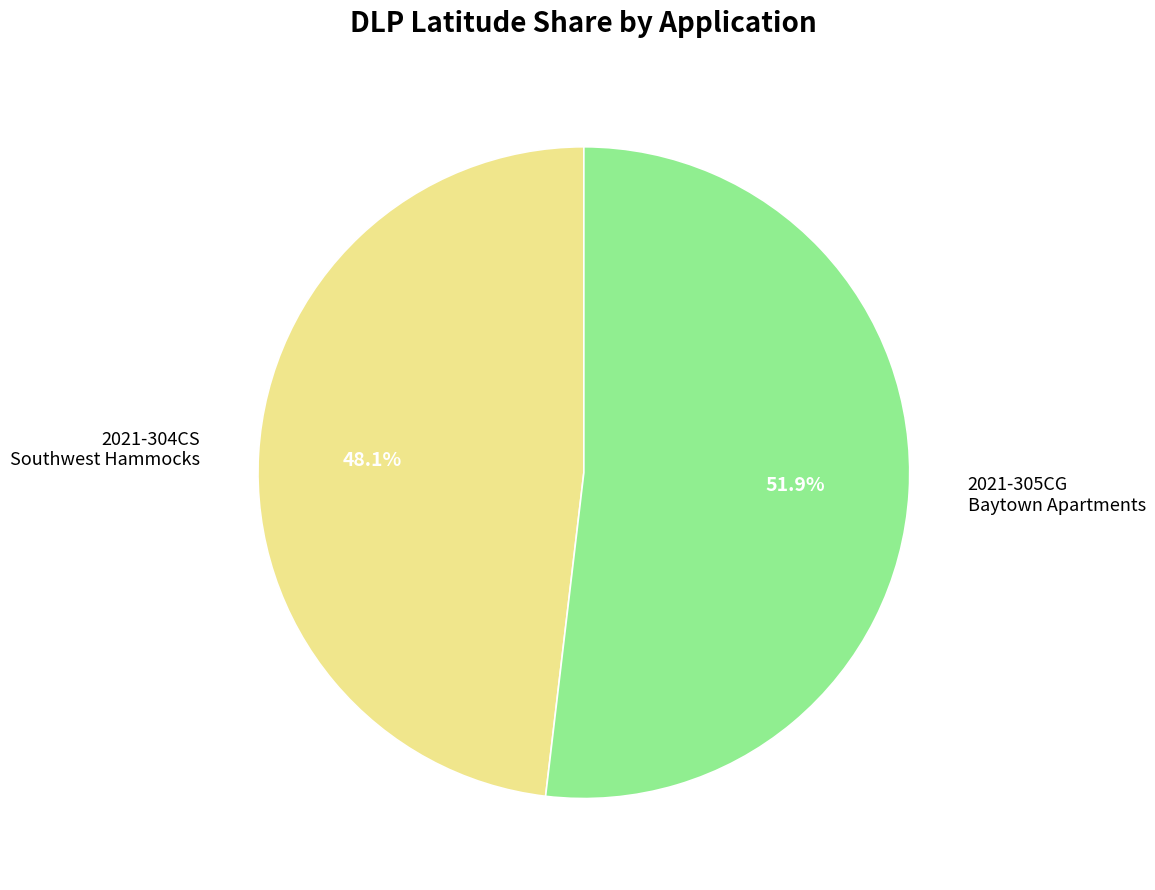

Rank the categories by value from highest to lowest.

2021-305CG Baytown Apartments, 2021-304CS Southwest Hammocks